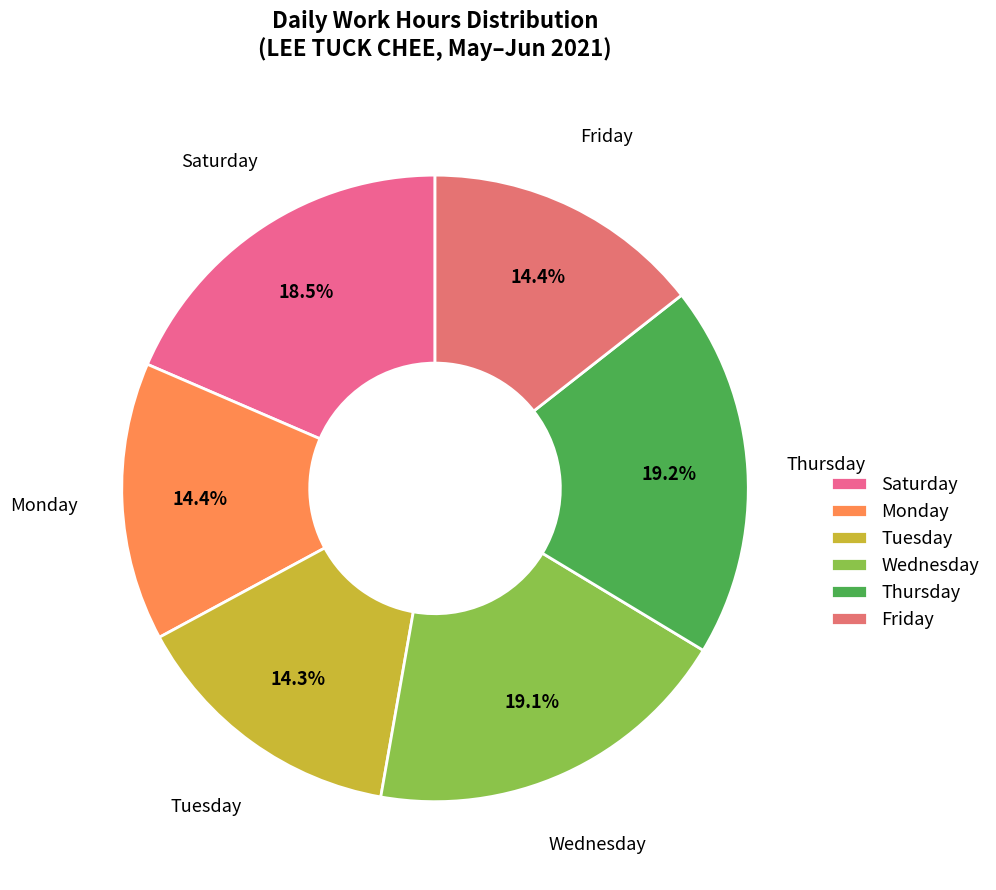

To the nearest percent, what is the average slice percentage?

17%